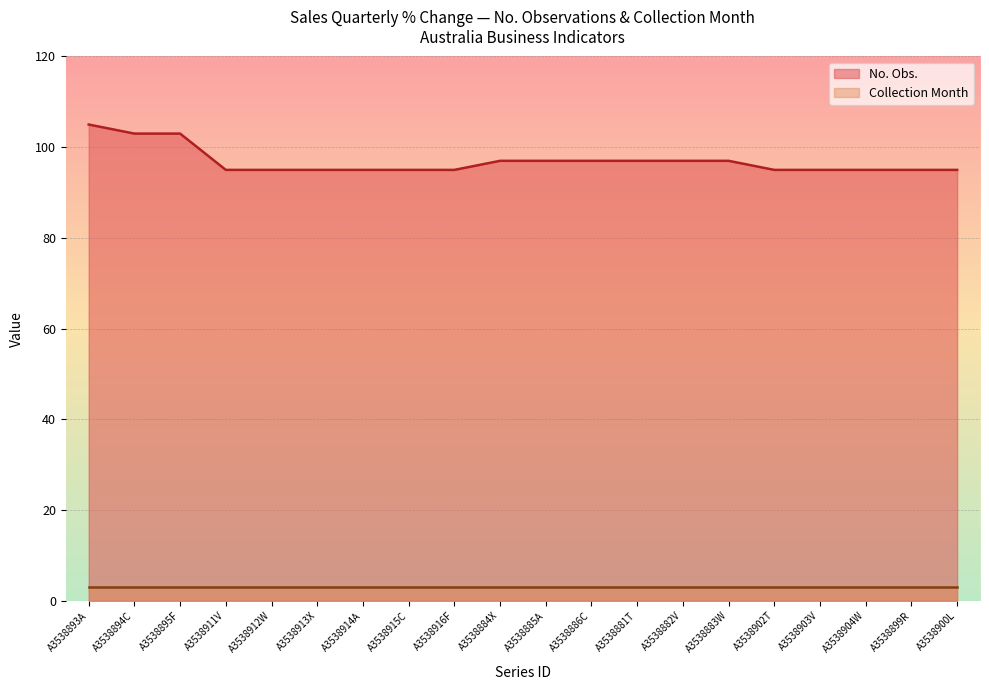

What is the label of the 20th point from the left?

A3538900L